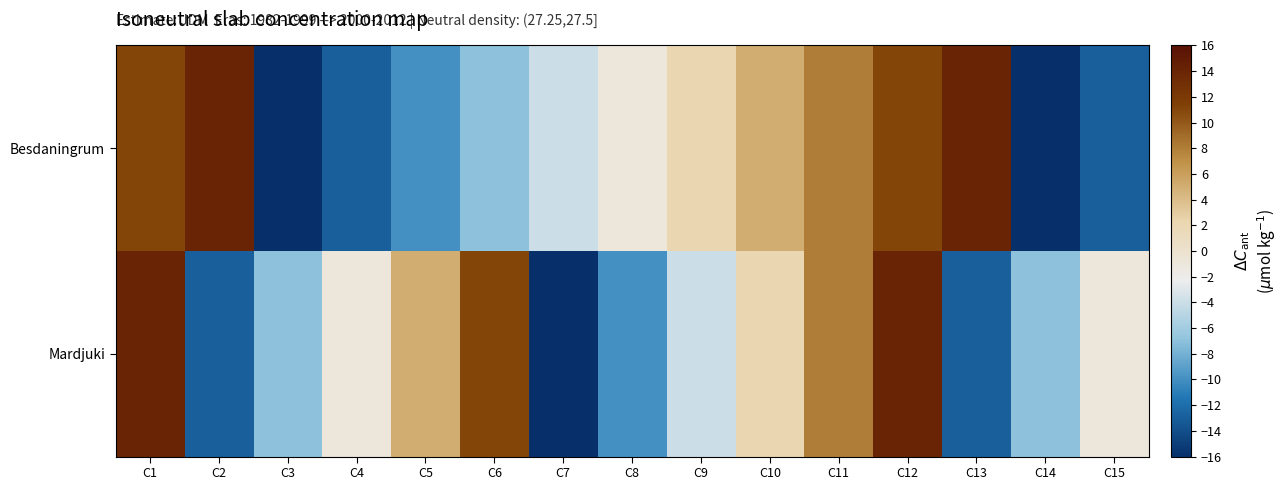

Rank the series by their maximum value, from highest to lowest.

Besdaningrum, Mardjuki